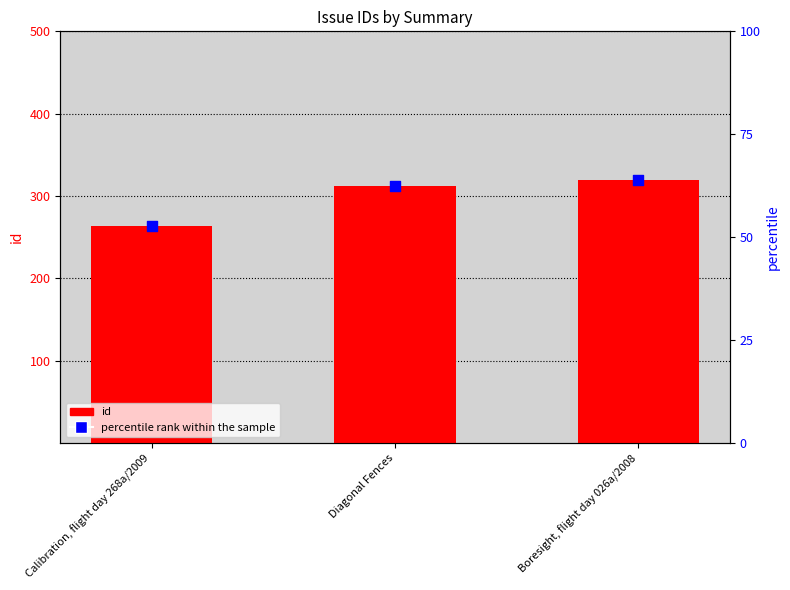

At how many categories does at least one series exceed 126?

3